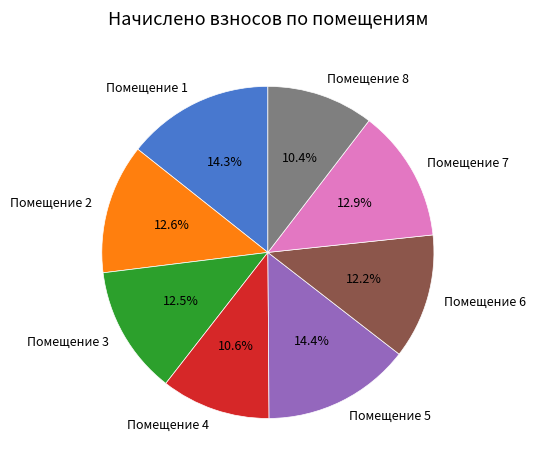

Does Помещение 8 account for over 50% of the chart?

No